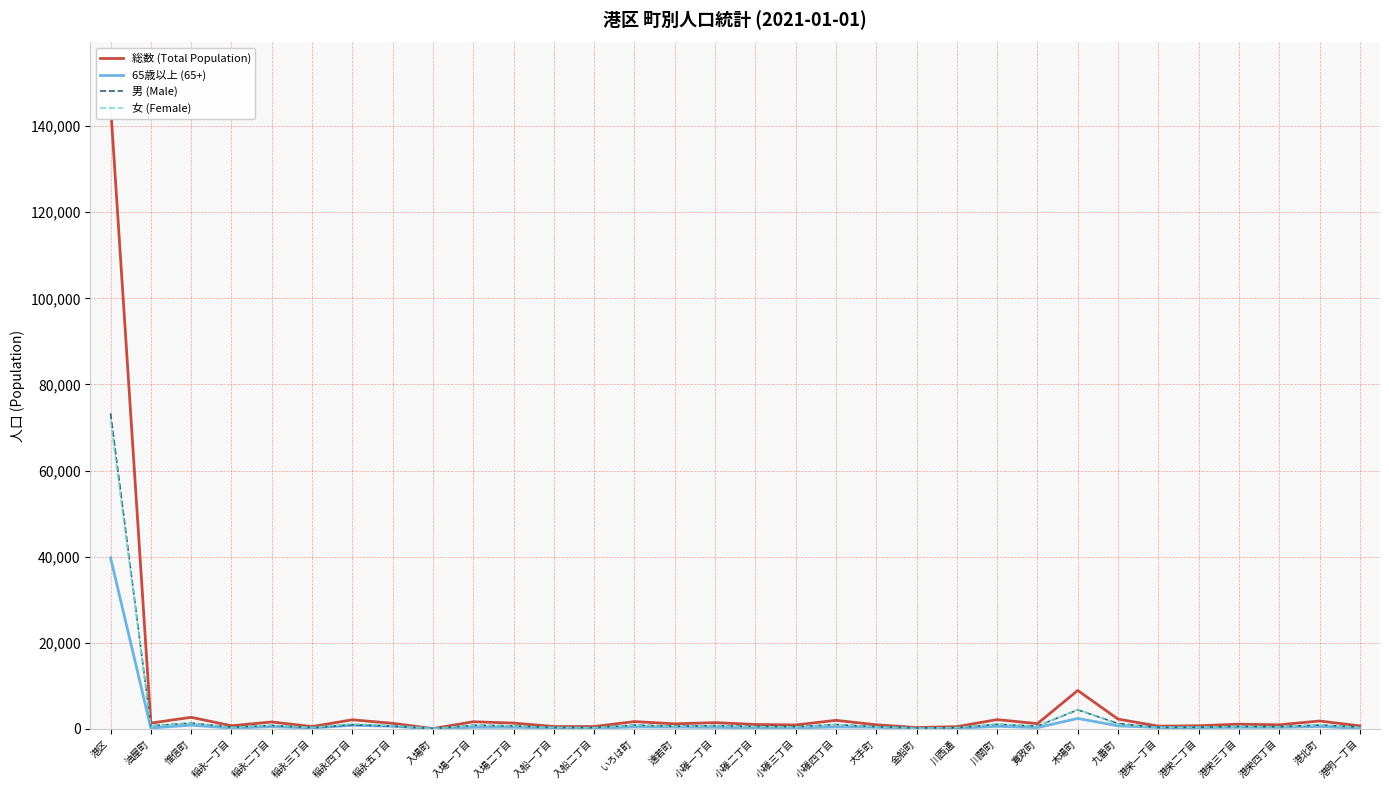

What is the approximate value of 総数 (Total Population) at 川西通, to the nearest 10?

480